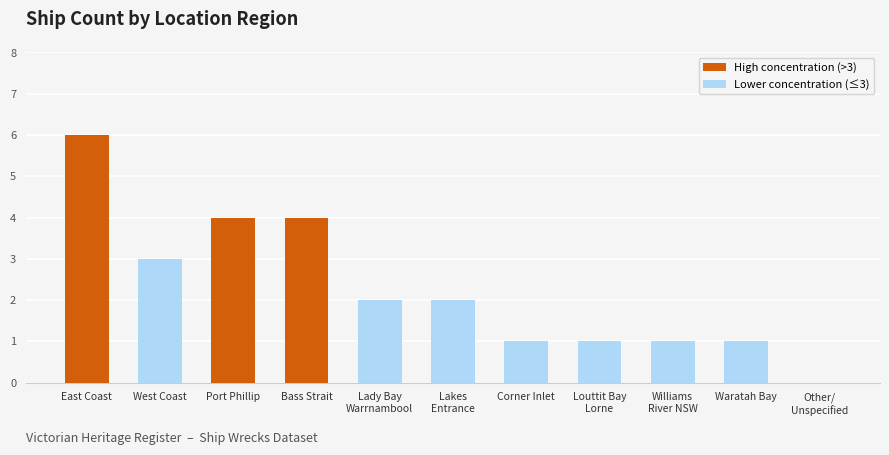

What value does the data have at Port Phillip?

4